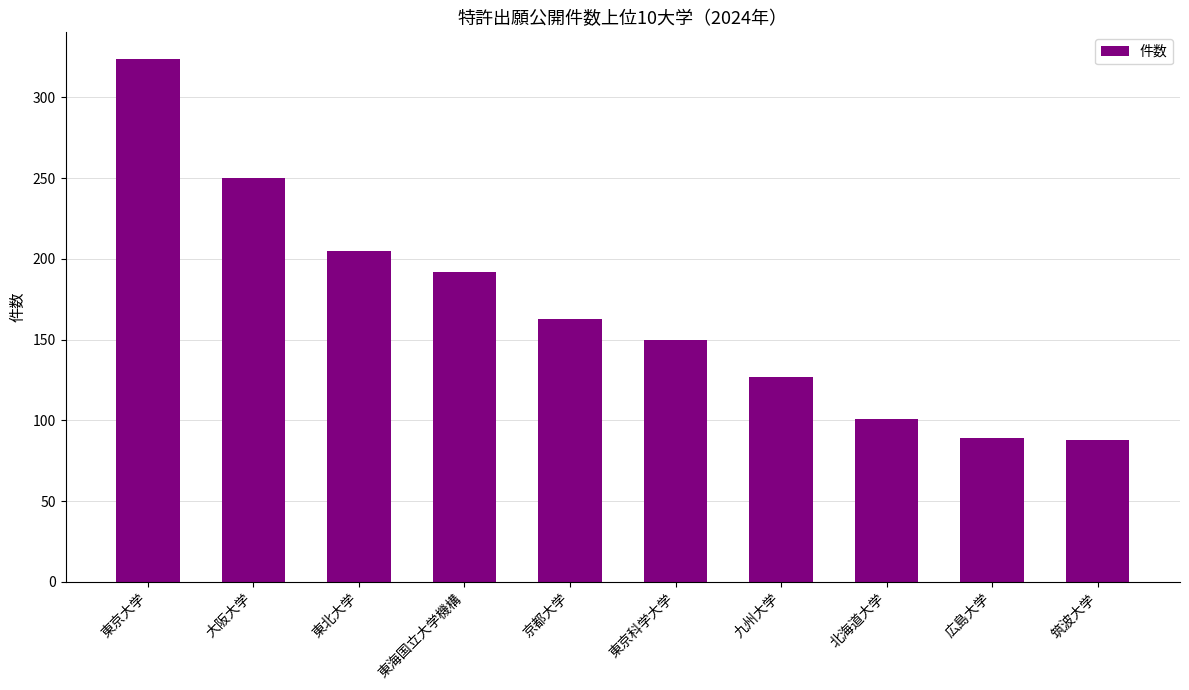

What is the label of the 8th bar from the right?

東北大学